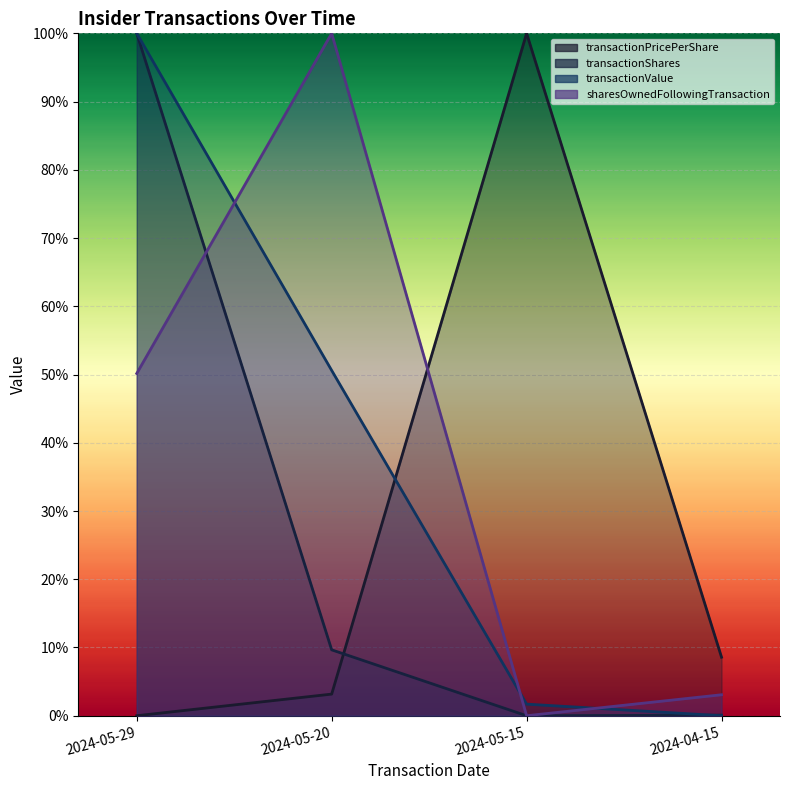

Which label corresponds to the largest value in the chart?

2024-05-15